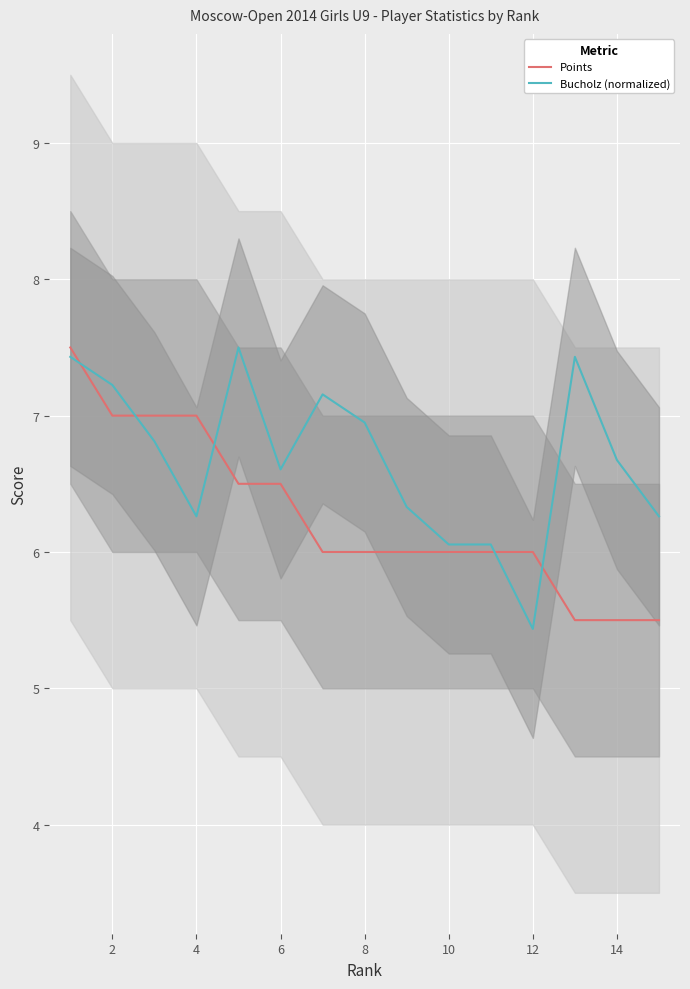

What is the value of the Points point at the 6th from the left?

6.5